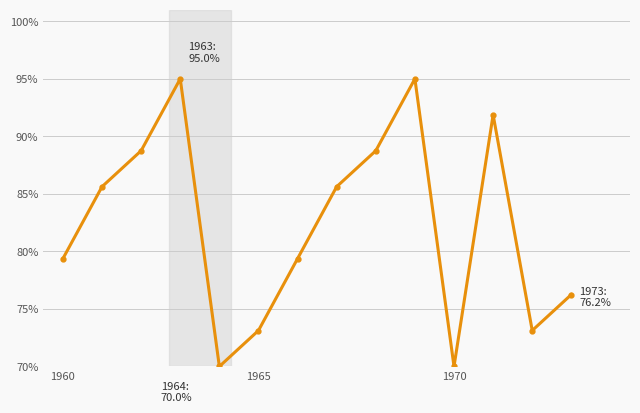

What is the value of the 2nd point from the left?

85.6